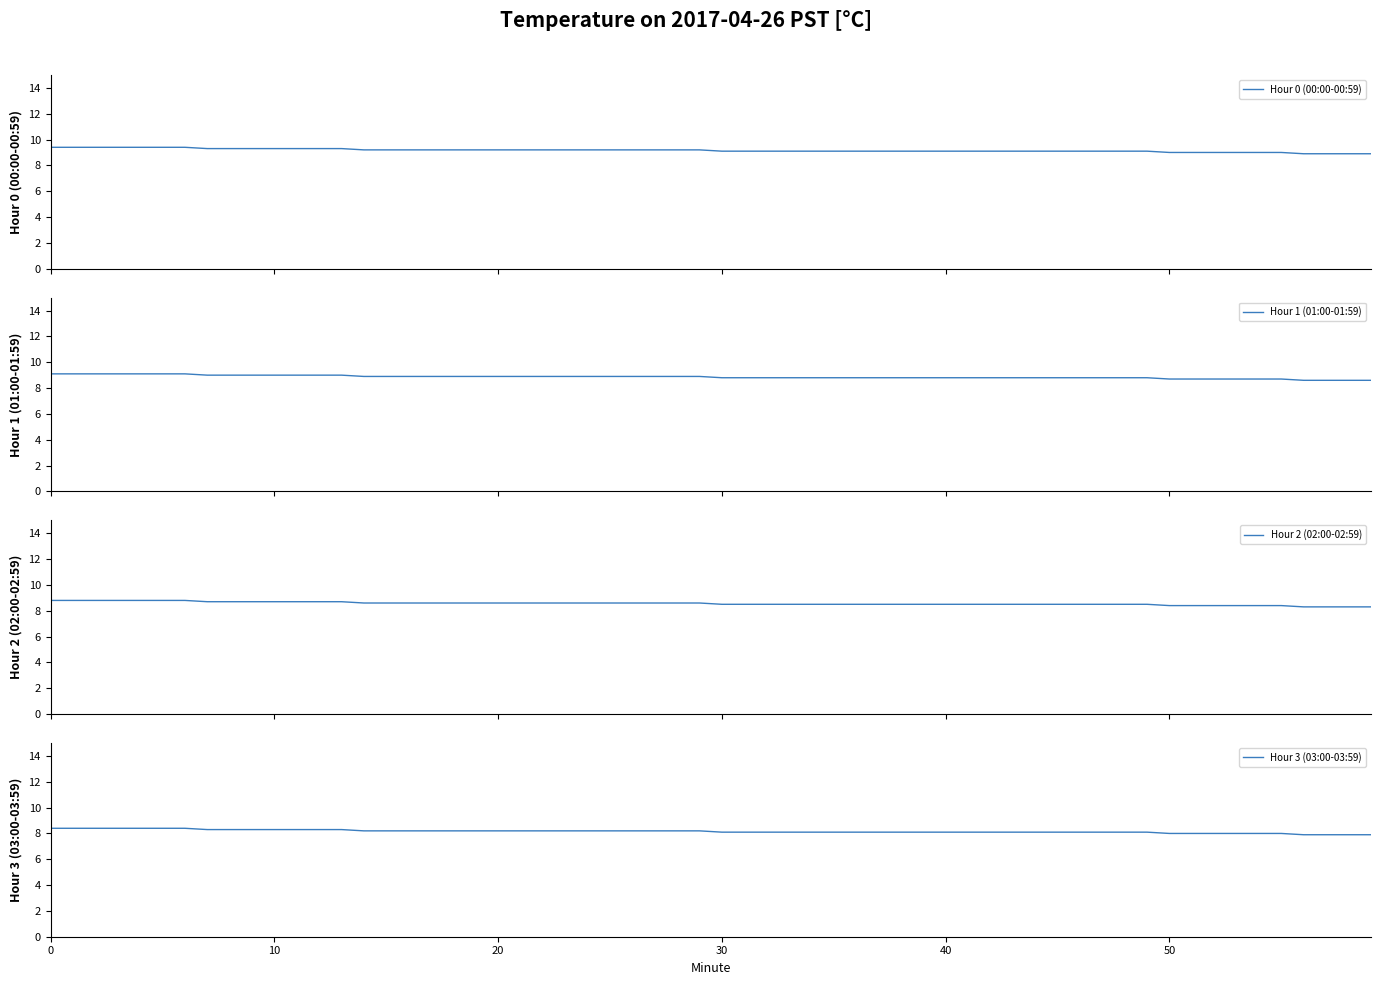

True or false: Hour 0 avg temp and Hour 2 avg temp intersect in this chart.

False